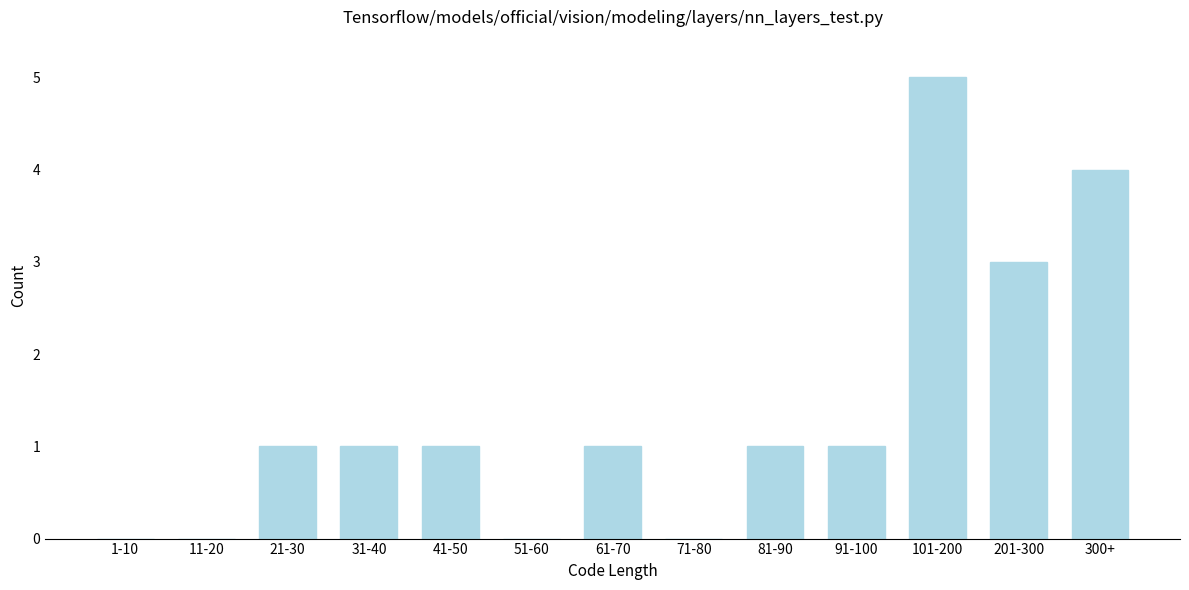

Reading left to right, transcribe all the data shown in this chart.

1-10=0	11-20=0	21-30=1	31-40=1	41-50=1	51-60=0	61-70=1	71-80=0	81-90=1	91-100=1	101-200=5	201-300=3	300+=4